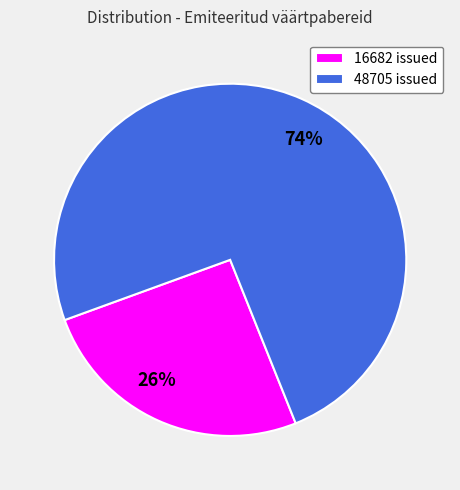

Rank the categories by value from lowest to highest.

16682, 48705